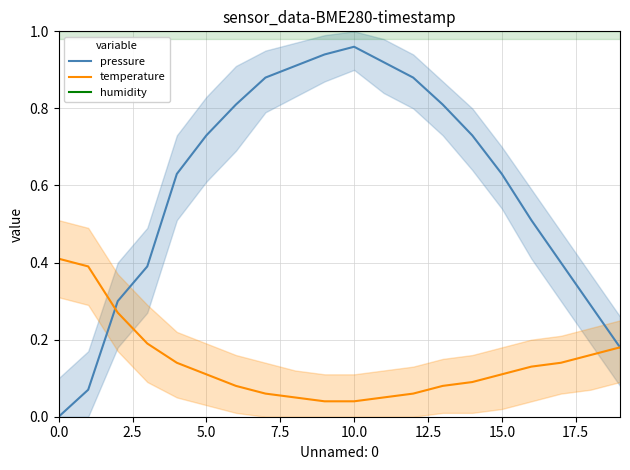

List the series in order of their peak value, lowest first.

temperature, pressure, humidity